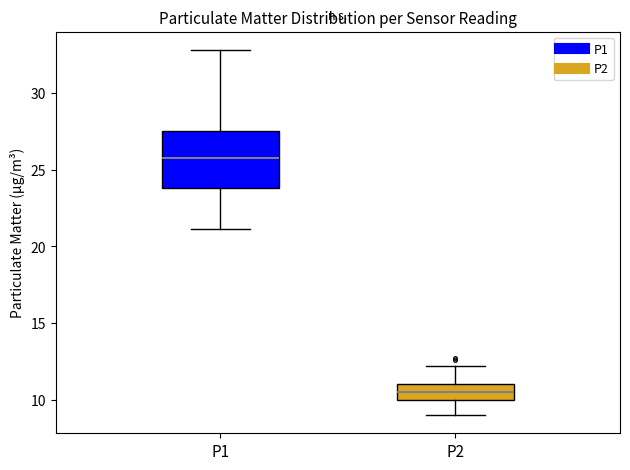

Which box has the highest median line?

P1